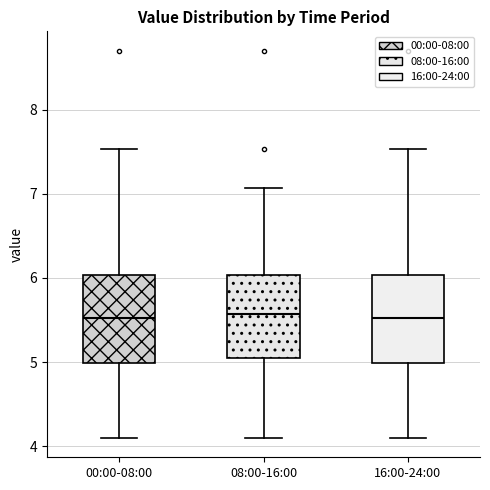

Where does the median line of the box for 16:00-24:00 sit on the y-axis? The values are not printed on the chart, so give them approximately, as read against the axis.

5.5